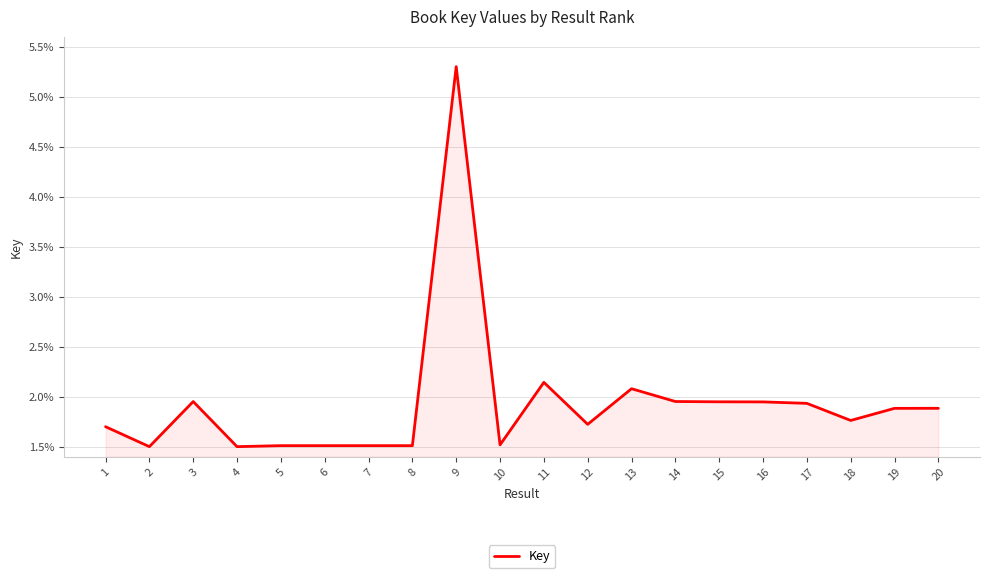

What is the sum of the values at 4 and 7?

3.0